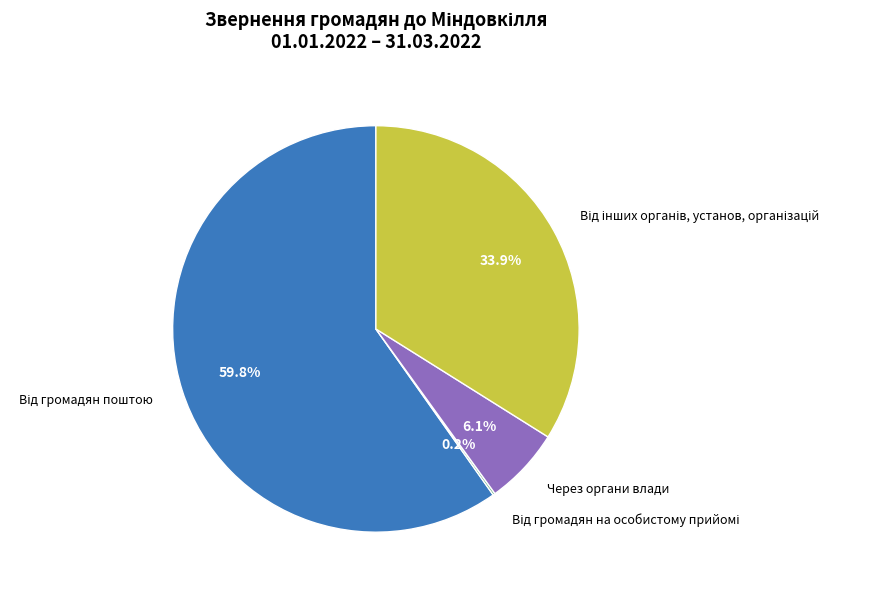

Does any single category account for the majority?

Yes